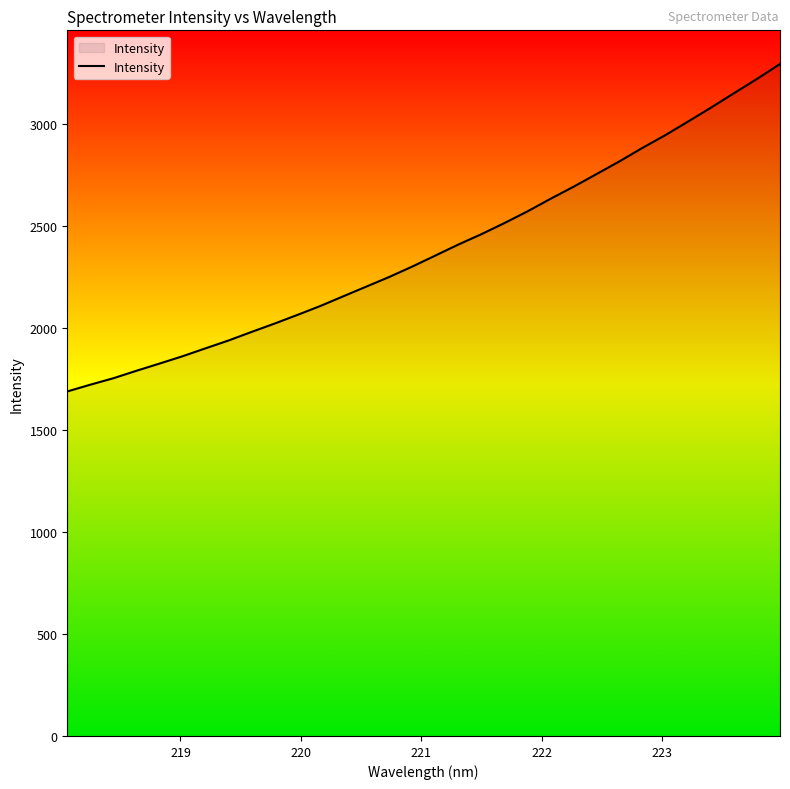

What is the greatest value displayed?

3292.9